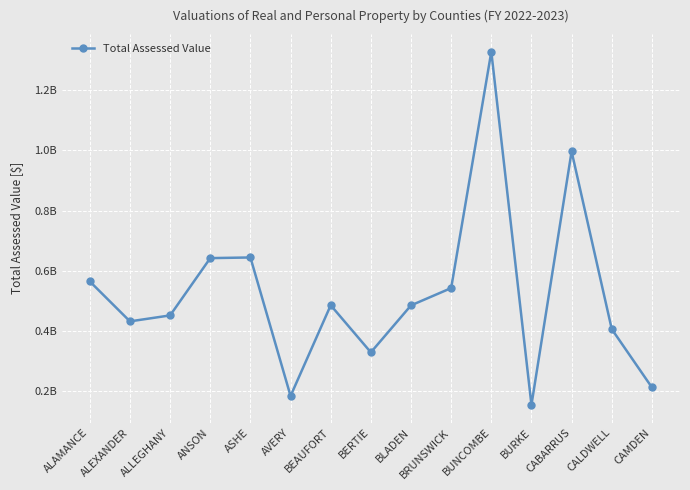

List the labels in order of value, largest first.

BUNCOMBE, CABARRUS, ASHE, ANSON, ALAMANCE, BRUNSWICK, BEAUFORT, BLADEN, ALLEGHANY, ALEXANDER, CALDWELL, BERTIE, CAMDEN, AVERY, BURKE